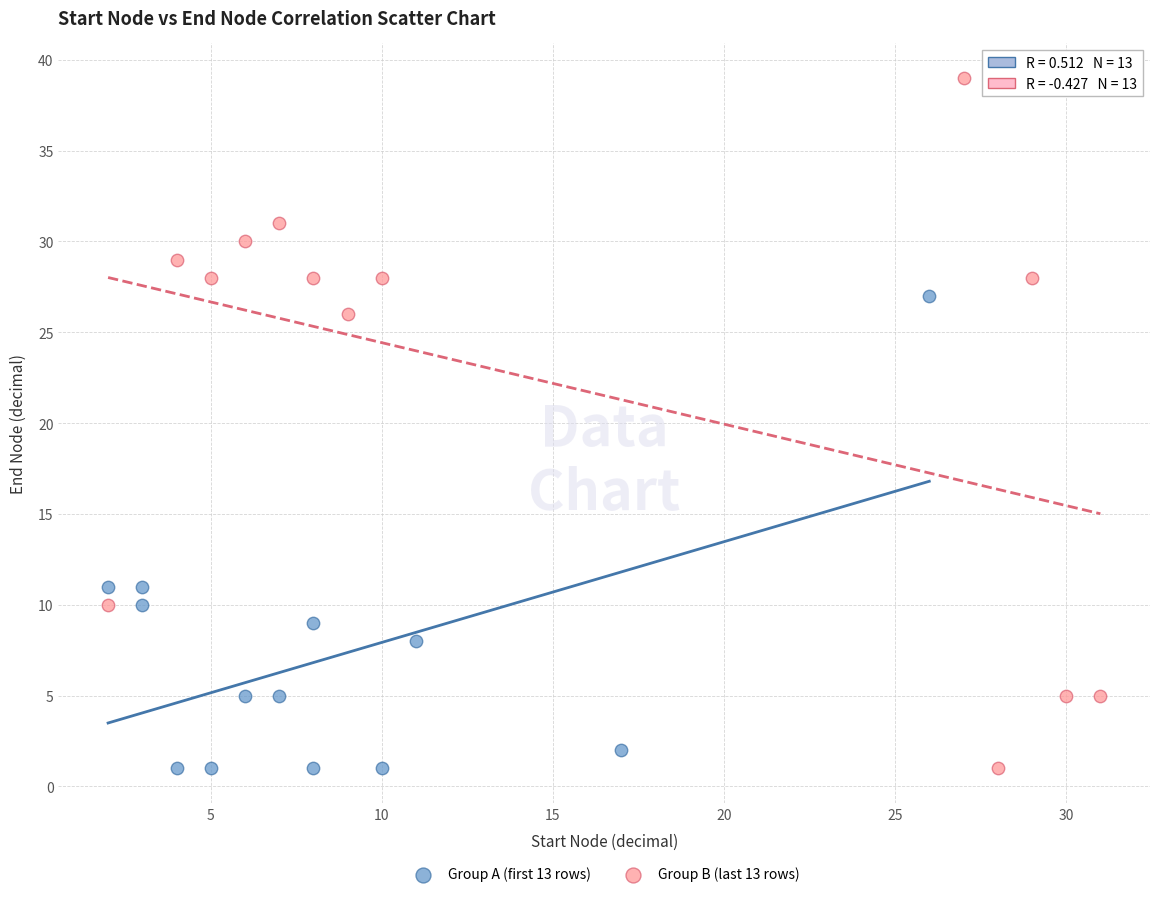

Which series contains the highest Y value?

Group B (last 13 rows)